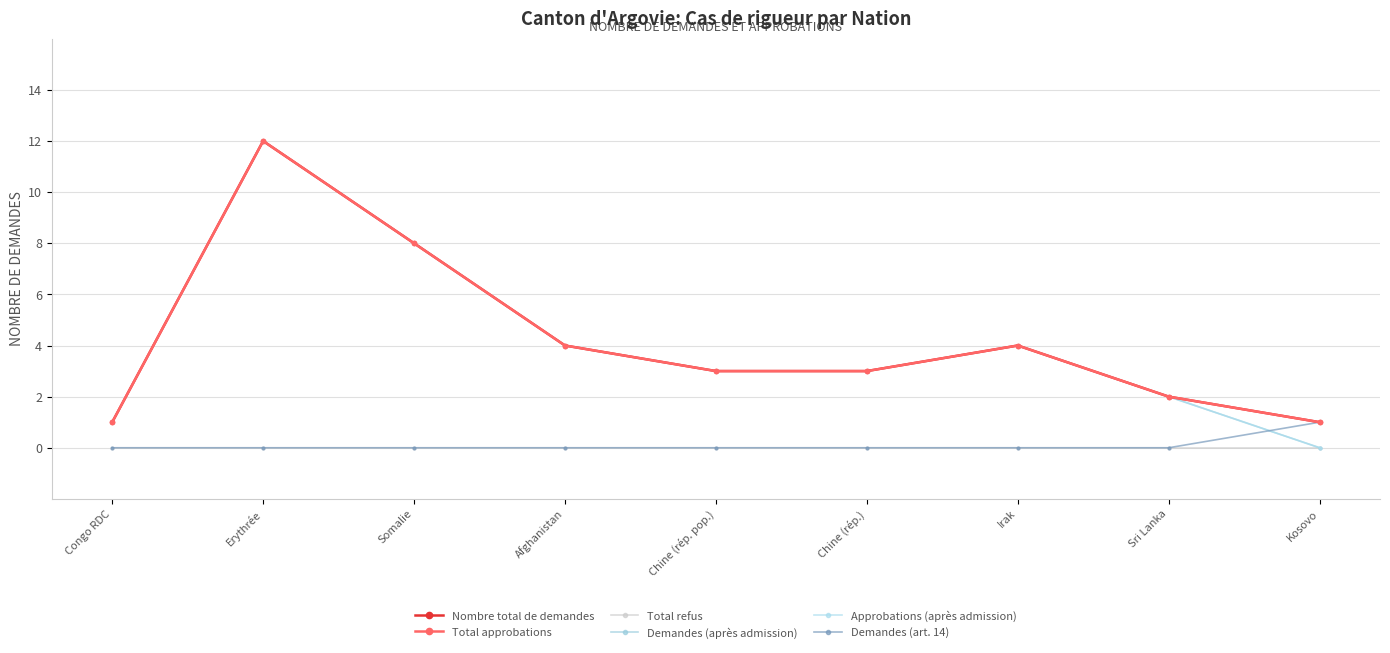

Reading left to right, transcribe all the data shown in this chart.

Nombre total de demandes: 1	12	8	4	3	3	4	2	1
Total approbations: 1	12	8	4	3	3	4	2	1
Total refus: 0	0	0	0	0	0	0	0	0
Demandes (après admission): 1	12	8	4	3	3	4	2	0
Approbations (après admission): 1	12	8	4	3	3	4	2	0
Demandes (art. 14): 0	0	0	0	0	0	0	0	1